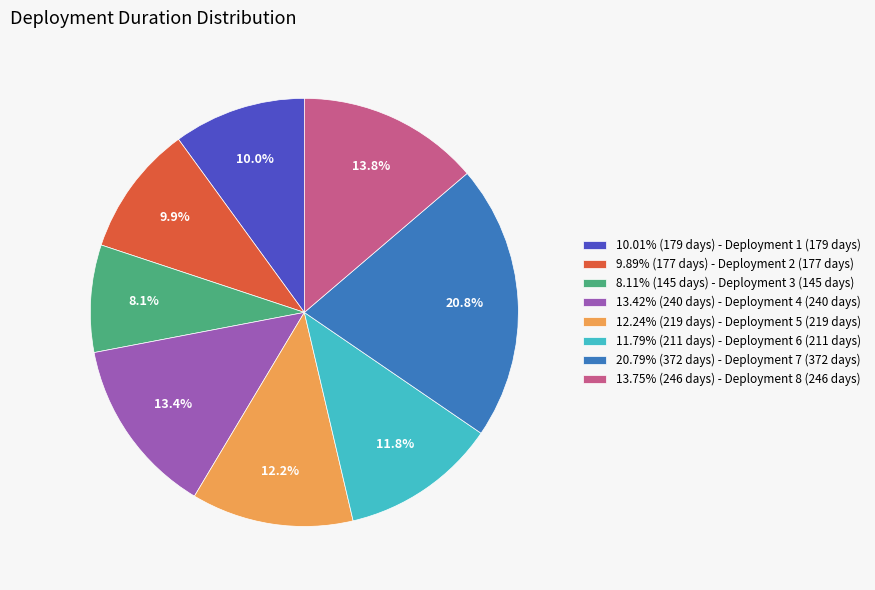

What percentage do 10.01% (179 days) - Deployment 1 (179 days) and 9.89% (177 days) - Deployment 2 (177 days) together represent?

19.9%